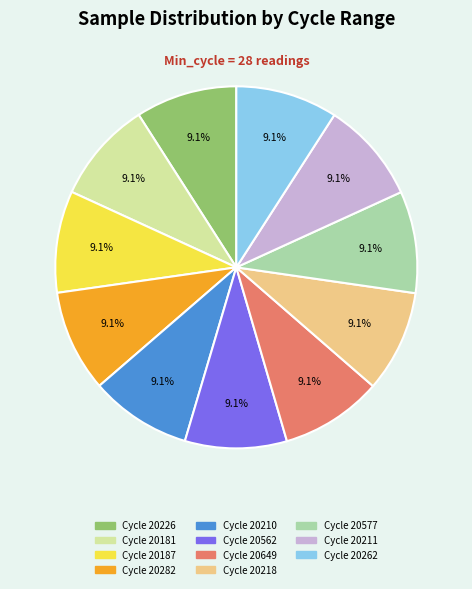

To the nearest percent, what is the average slice percentage?

9%